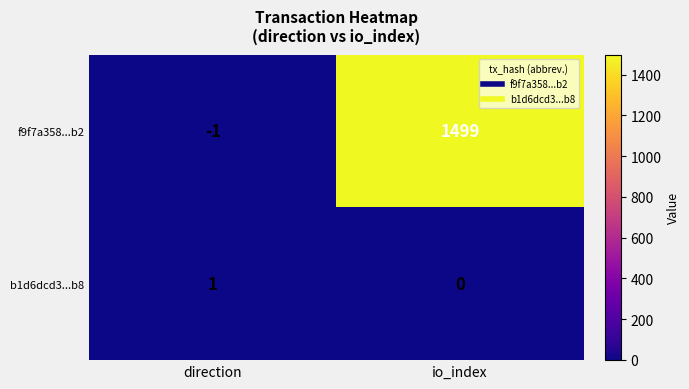

At which label is b1d6dcd3...b8 closest to 0?

io_index